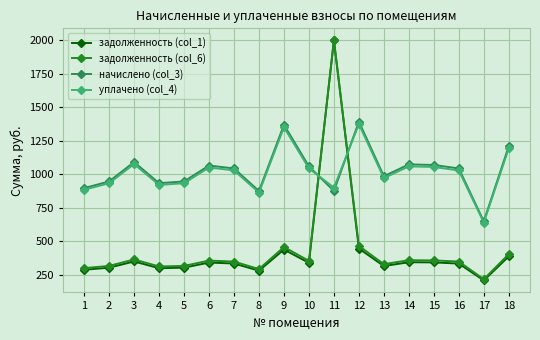

What is the value of the уплачено (col_4) point at the 1st from the left?

884.0